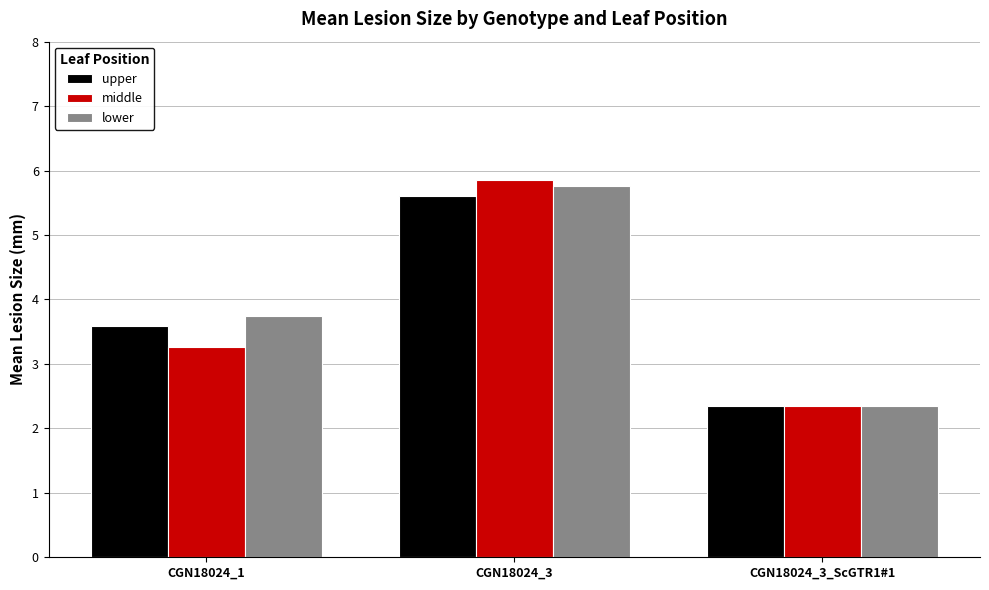

How many upper values are between 2 and 5?

2